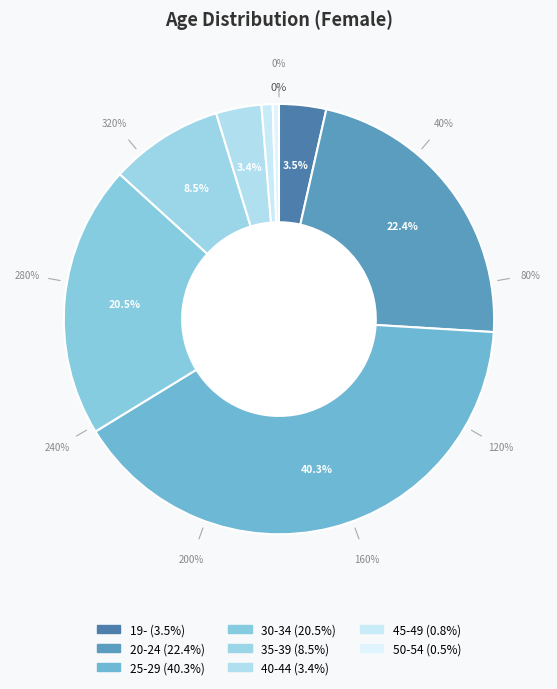

What percentage do 25-29 and 35-39 together represent?

48.8%